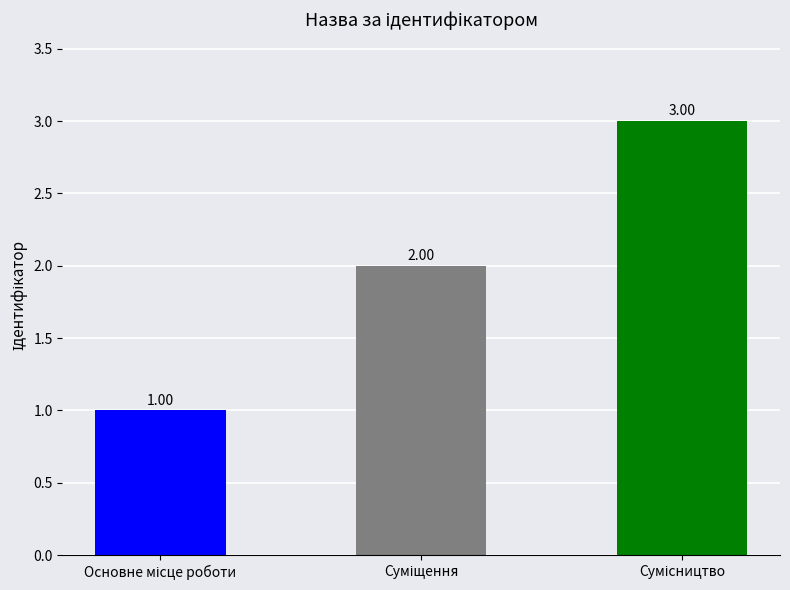

How many values are between 1 and 3?

3